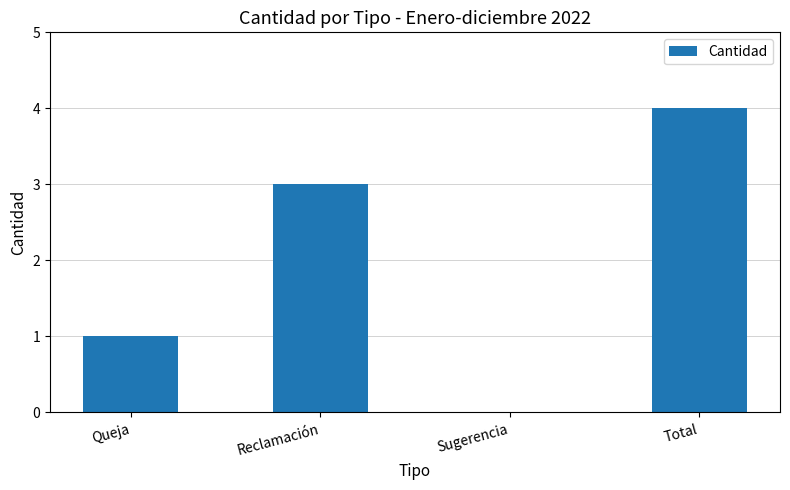

Are the bars grouped side by side (vs. stacked)?

No